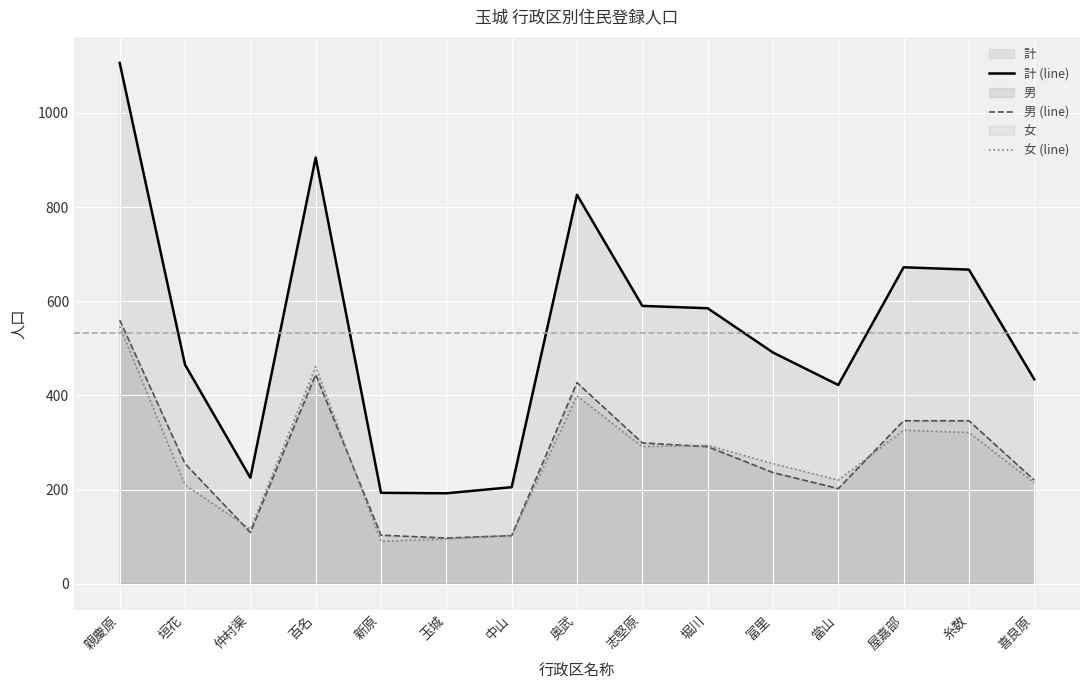

Which category has the highest value in the 男 (line) series?

親慶原